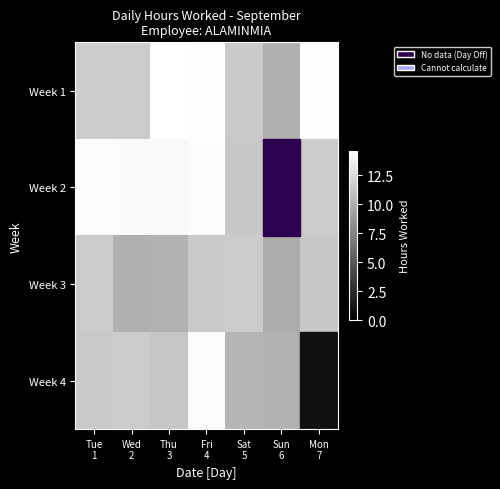

The Week 4 series shows 17.2 at Tue 1. True or false?

False